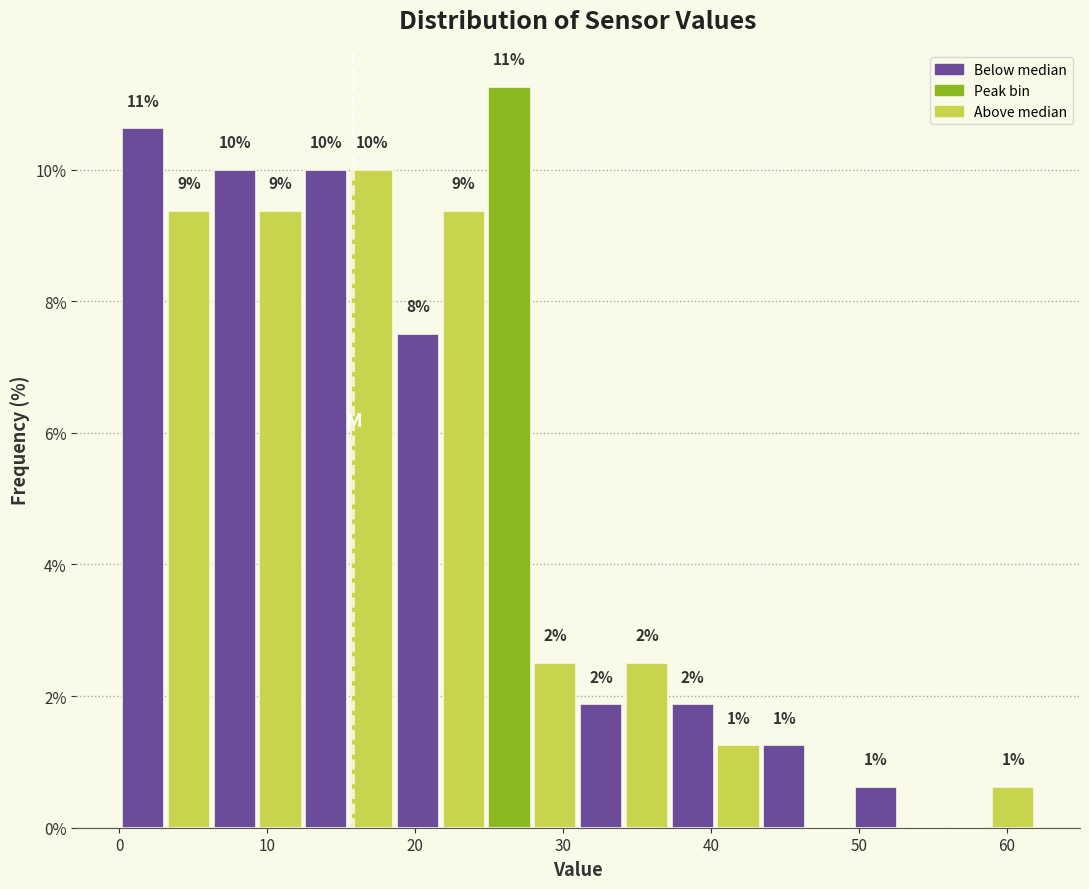

Read against the x-axis, roughly where is the centre of the tallest bar?

26